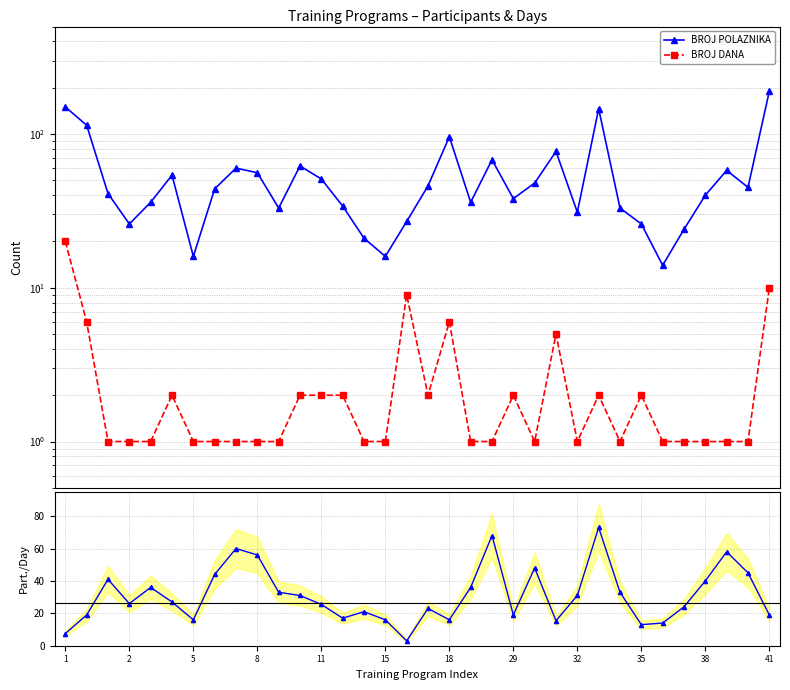

Where is BROJ POLAZNIKA nearest to the value 102?

18